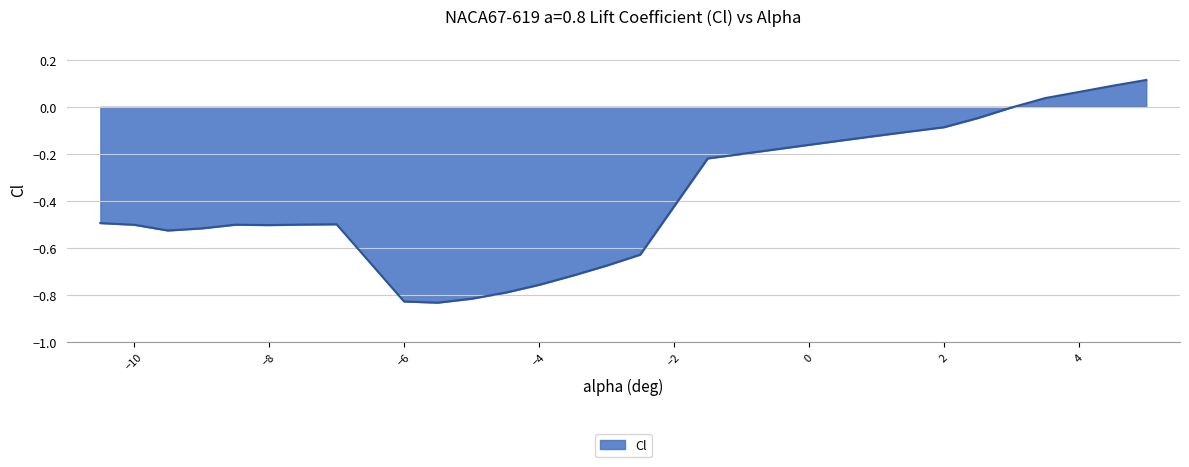

How many interior local peaks (higher than both neighbors) does the data have?

2